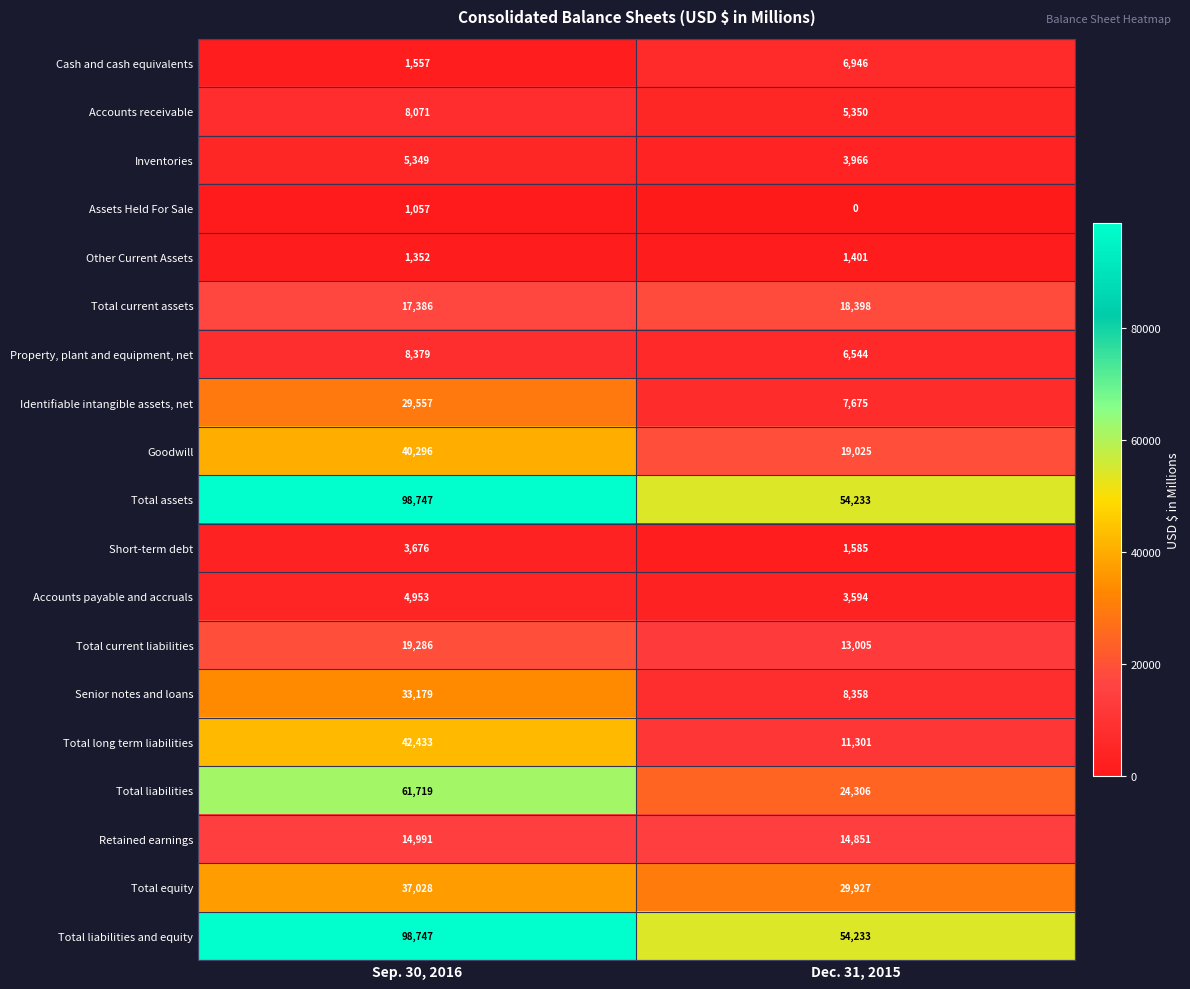

What is the maximum value for Assets Held For Sale?

1057